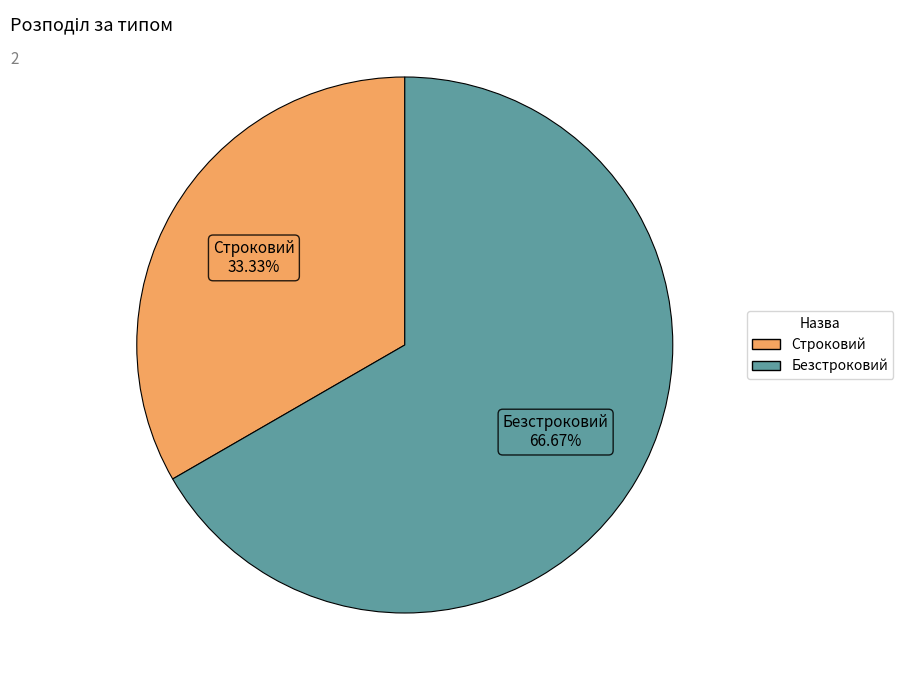

How much of the chart is everything except Строковий?

66.7%